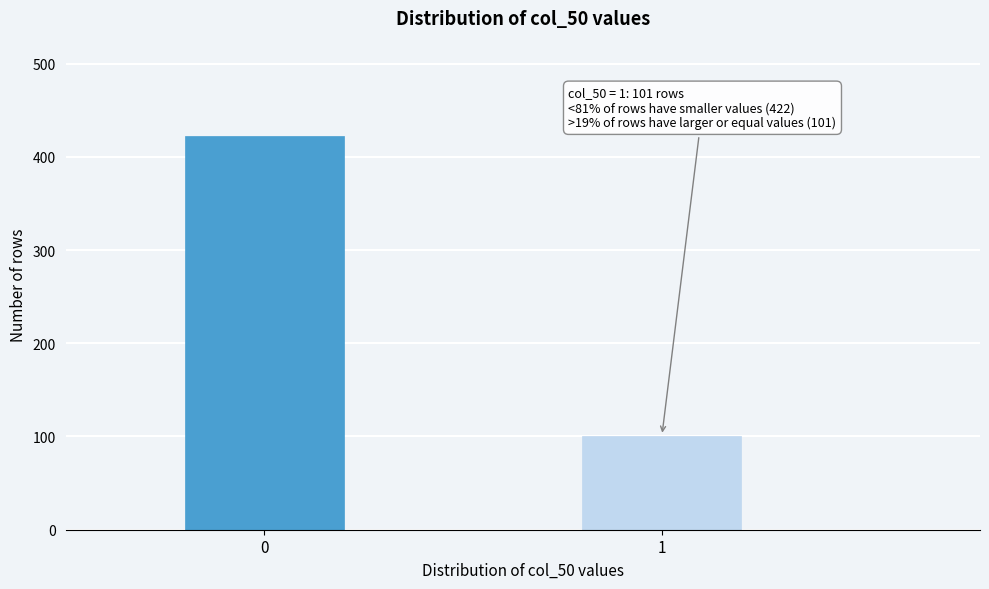

Reading left to right, list all the values displayed in this chart.

422	101